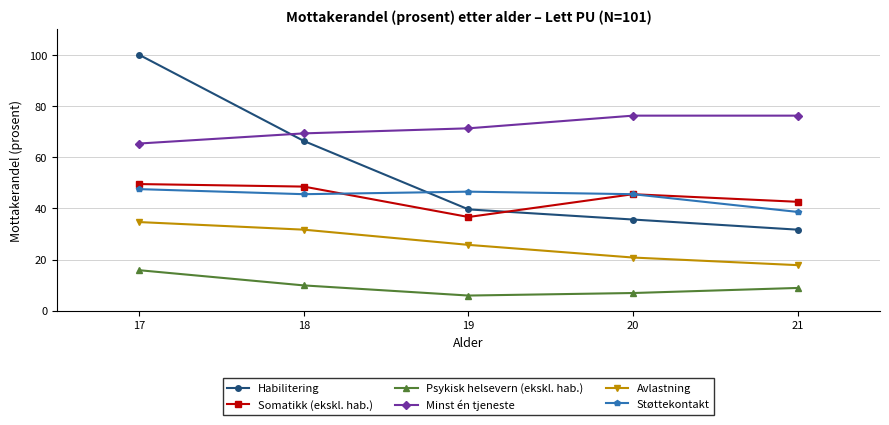

What is the difference between the Habilitering values at 20 and 19?

4.0